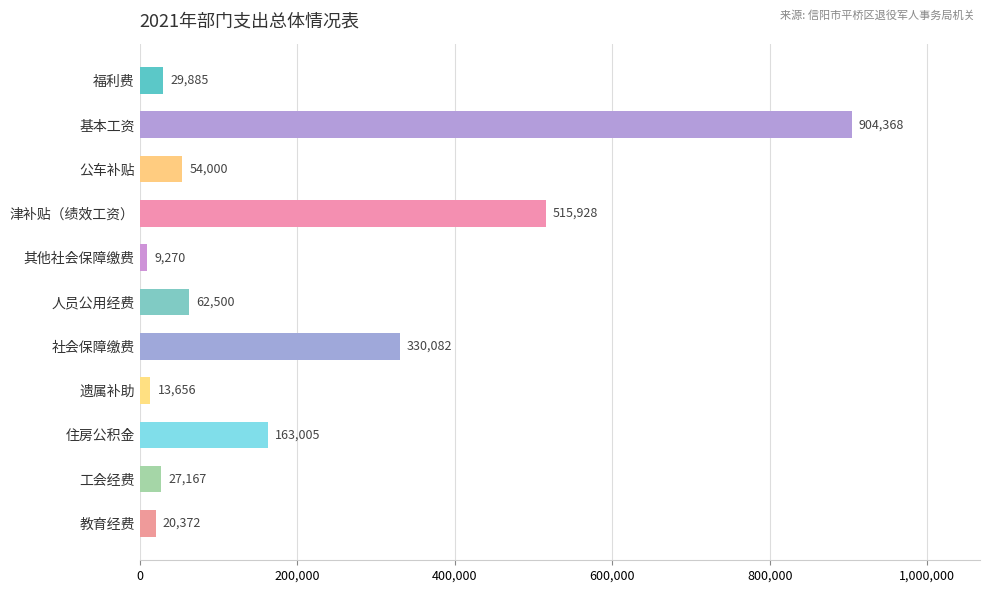

Which has a higher value, 住房公积金 or 教育经费?

住房公积金